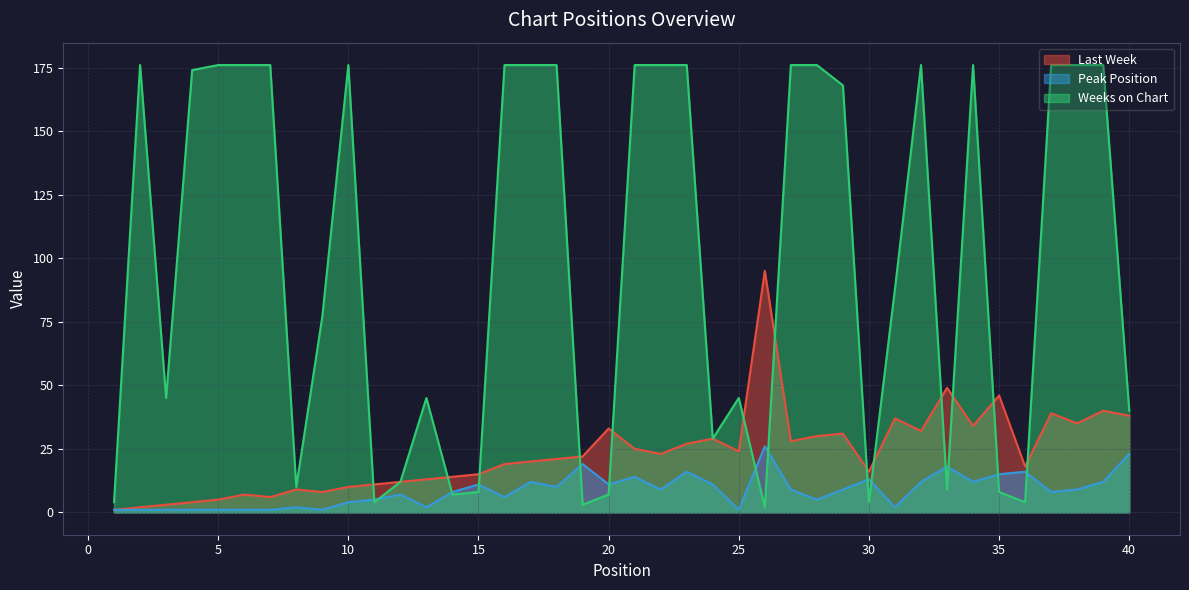

What is the difference between the highest and lowest values at 19?

19